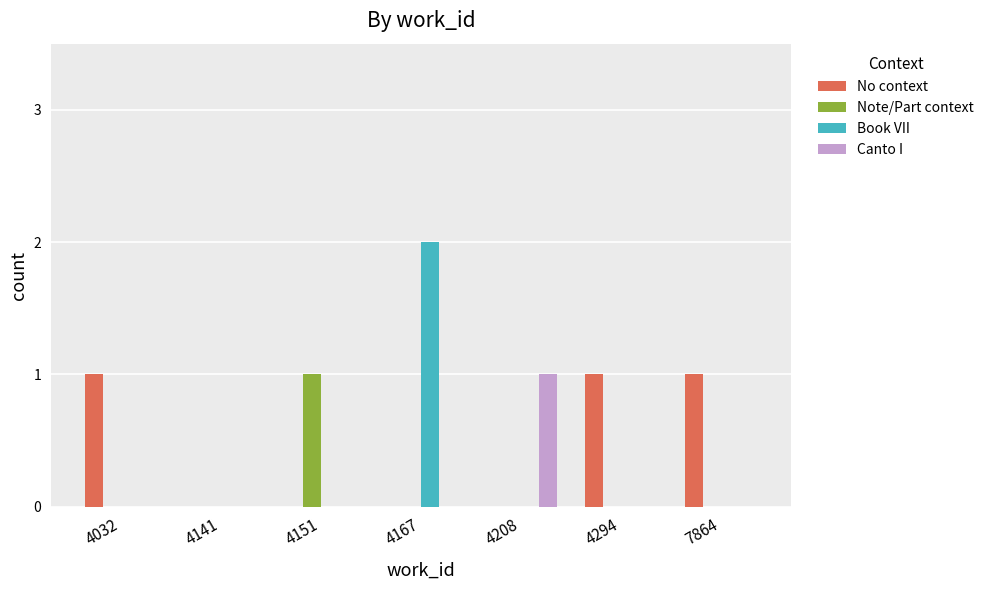

Which series has the largest total across all categories?

No context